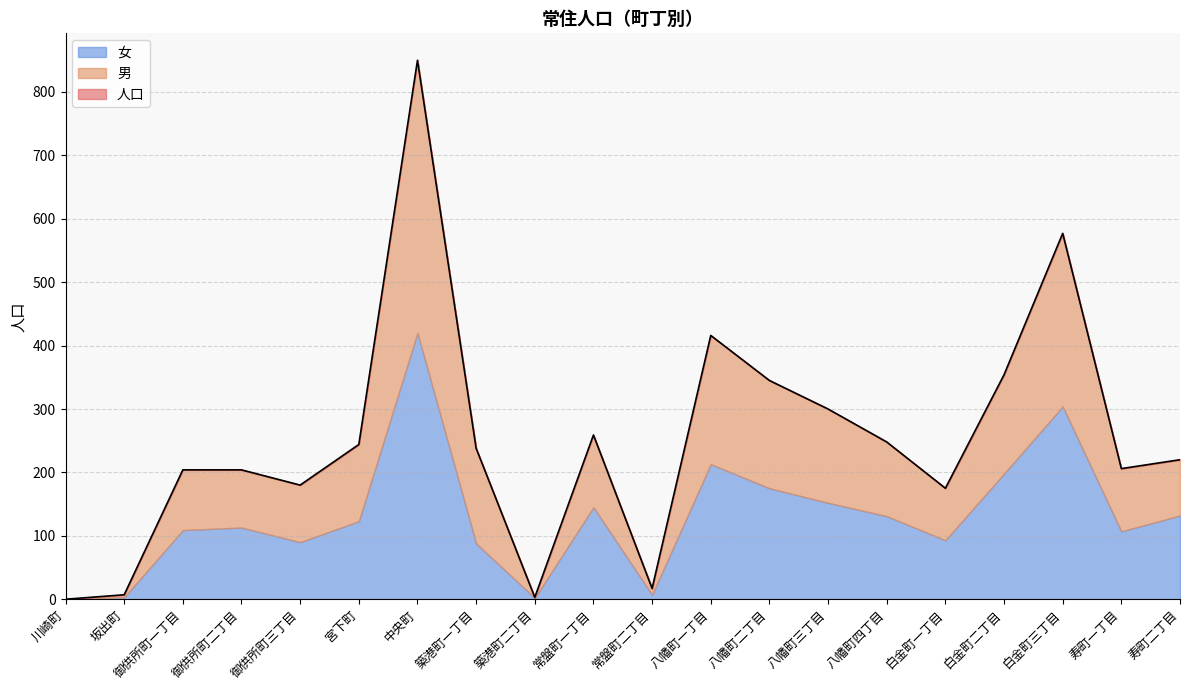

Reading left to right, list all the values displayed in this chart.

人口: 0	7	204	204	180	244	850	238	3	259	17	416	345	300	248	175	354	577	206	220
男: 0	4	95	91	90	121	430	150	1	114	10	203	170	148	117	82	156	273	99	88
女: 0	3	109	113	90	123	420	88	2	145	7	213	175	152	131	93	198	304	107	132